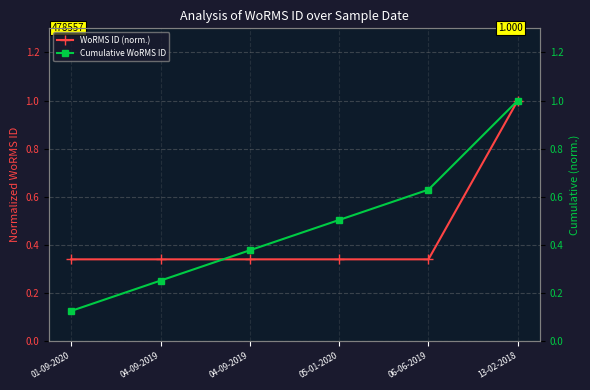

Count the number of data series in this chart.

2